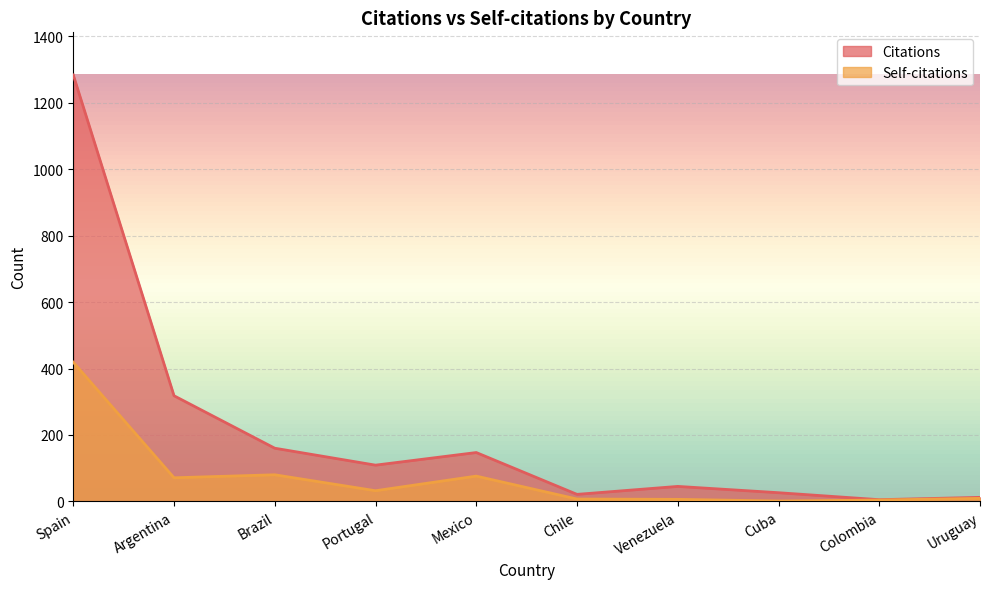

Count the number of data series in this chart.

2